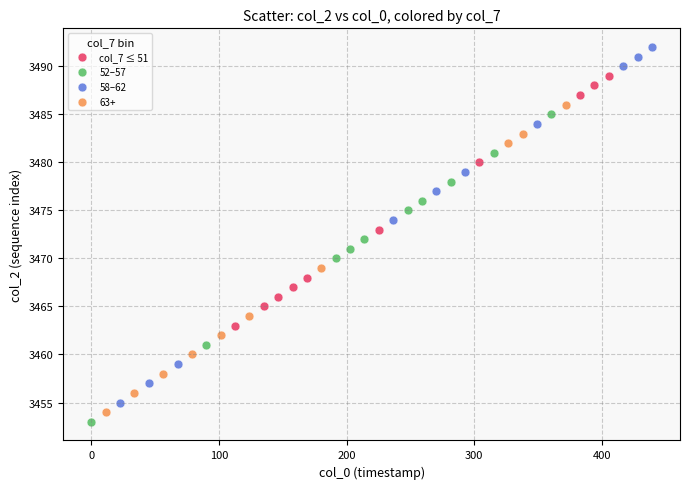

Which series contains the lowest Y value?

52–57